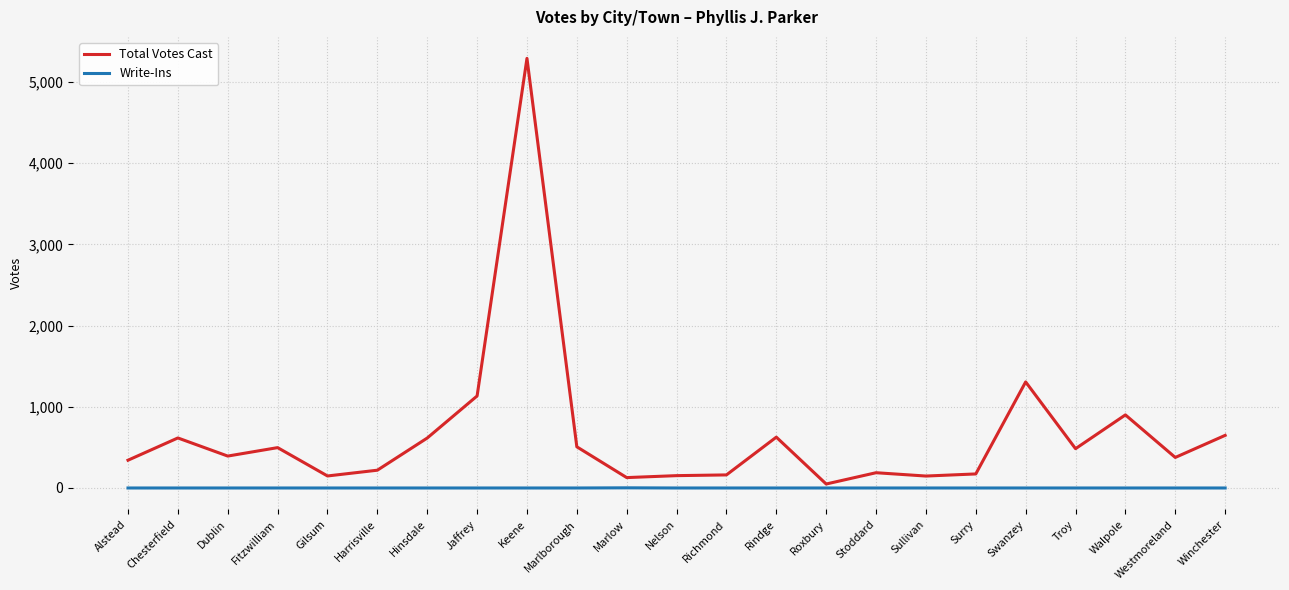

True or false: Write-Ins has a value of 0 at Stoddard.

True